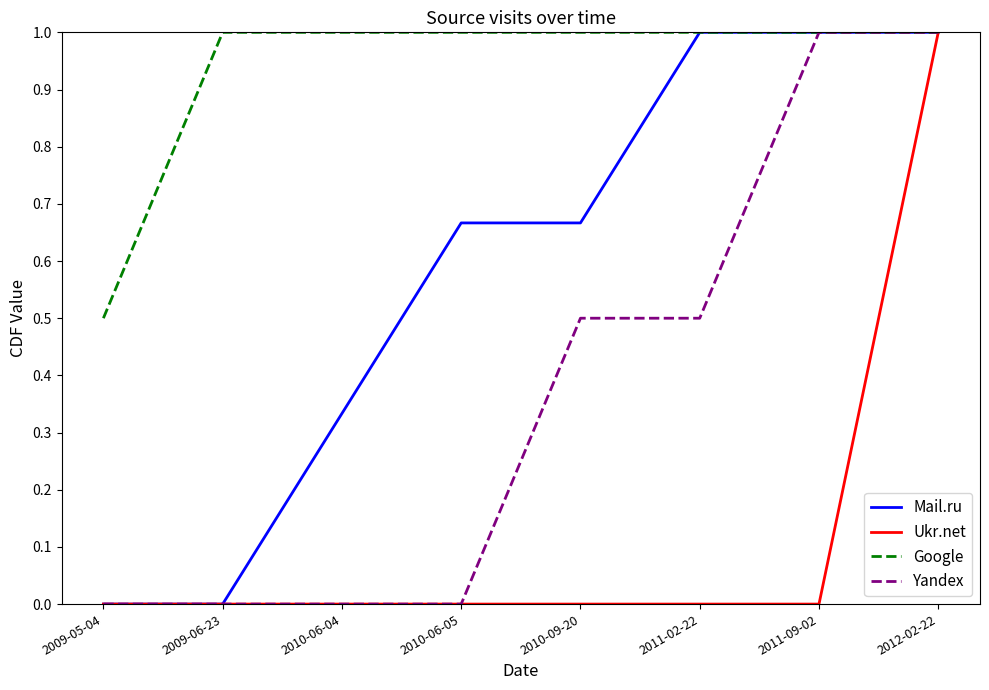

What is the highest value of the Ukr.net series?

1.0